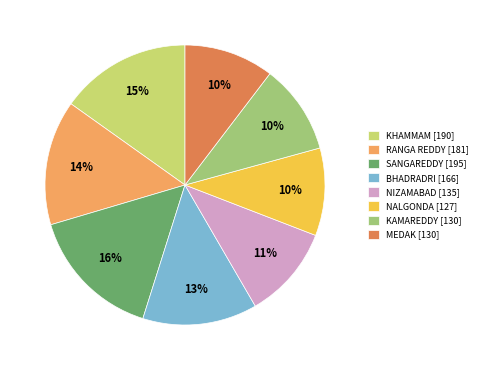

How many segments does this pie chart have?

8